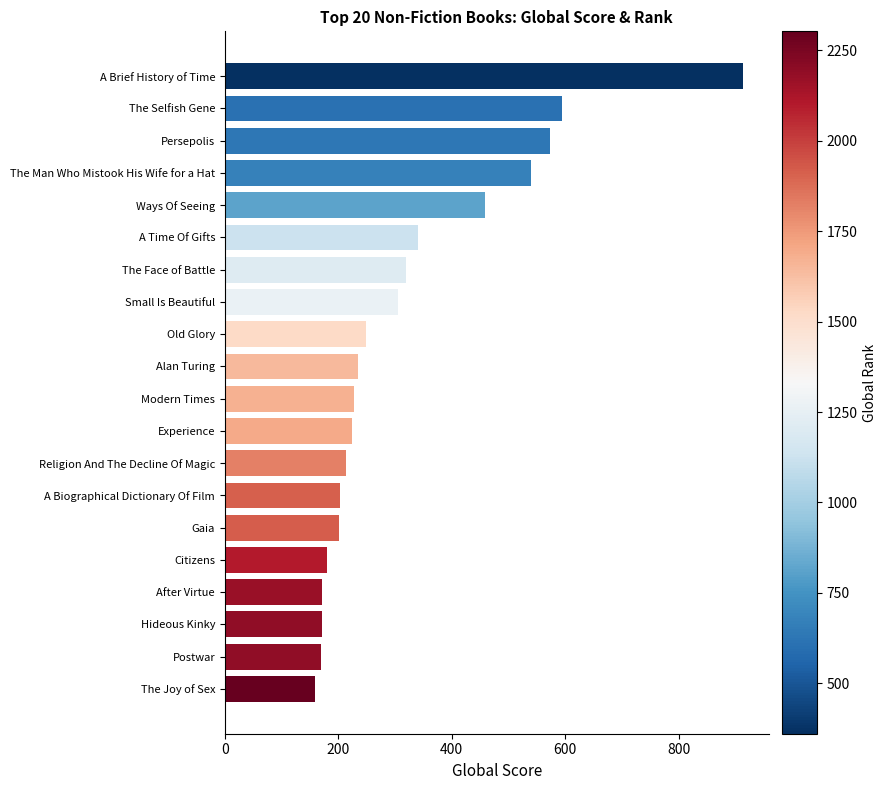

What is the ratio of the value at Modern Times to the value at Persepolis?

0.4